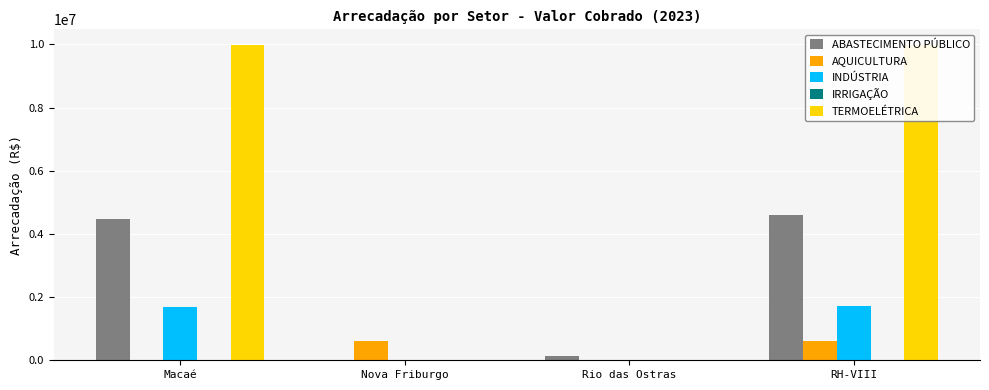

How many categories are shown in the chart?

4